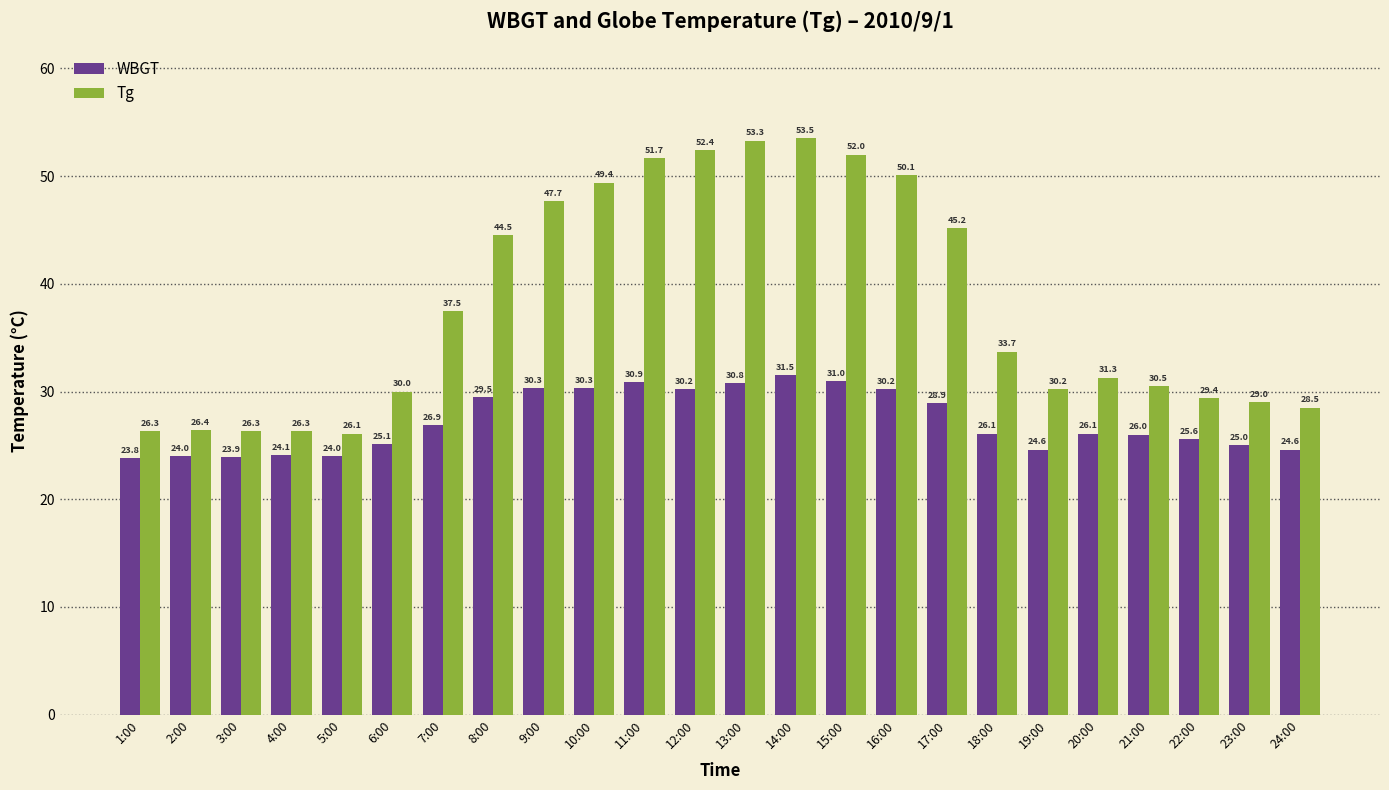

What is the value of the Tg bar at the 21st from the left?

30.5